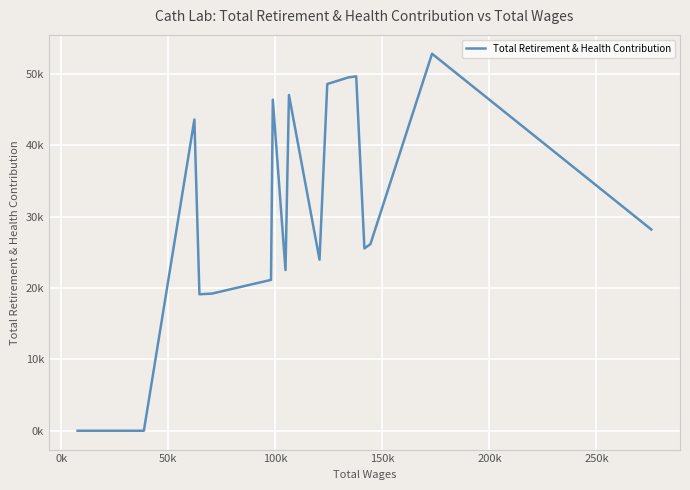

True or false: there are more than 0 points higher than both neighbors.

True